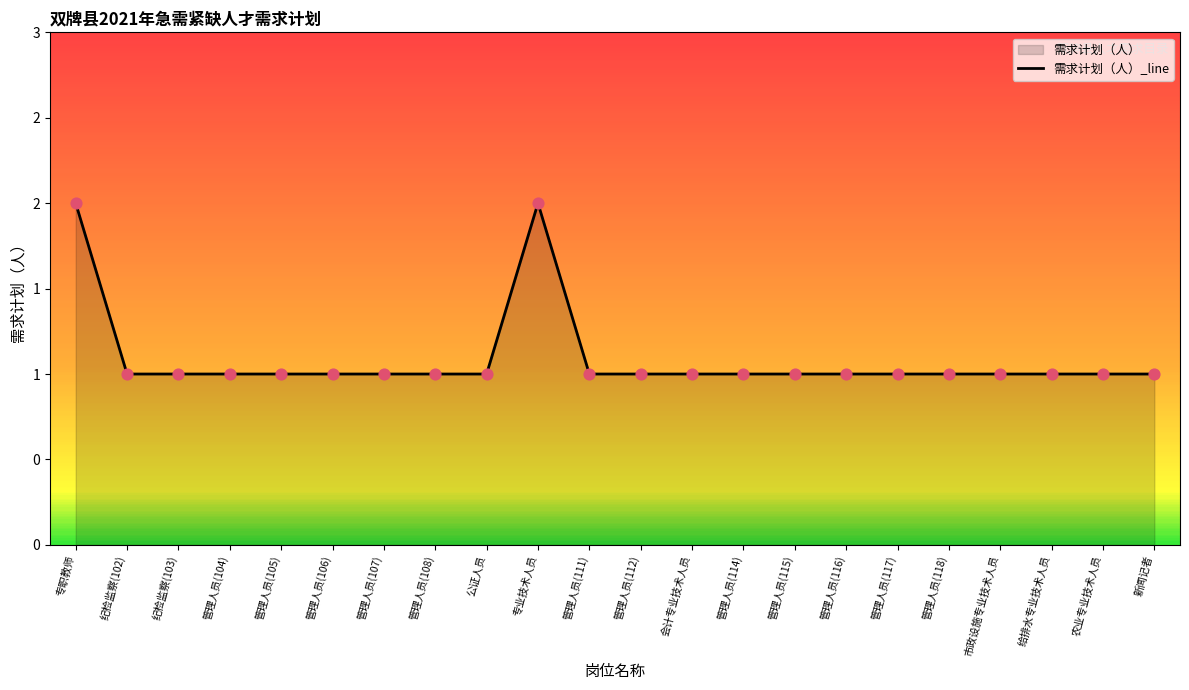

What is the change in value from 专业技术人员 to 管理人员(112)?

-1